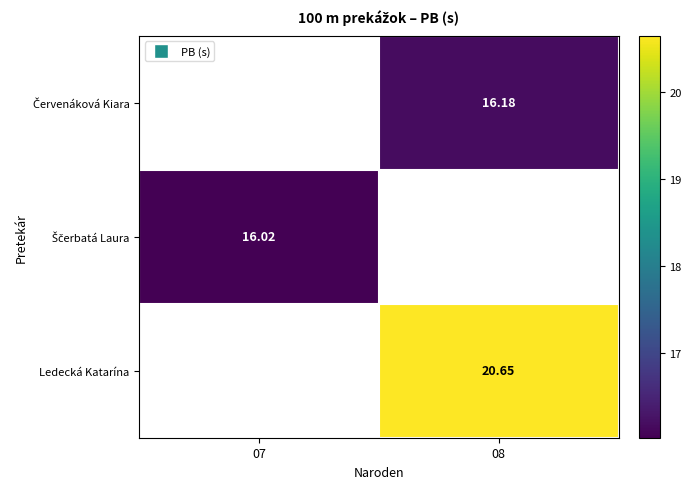

Count the number of data series in this chart.

3